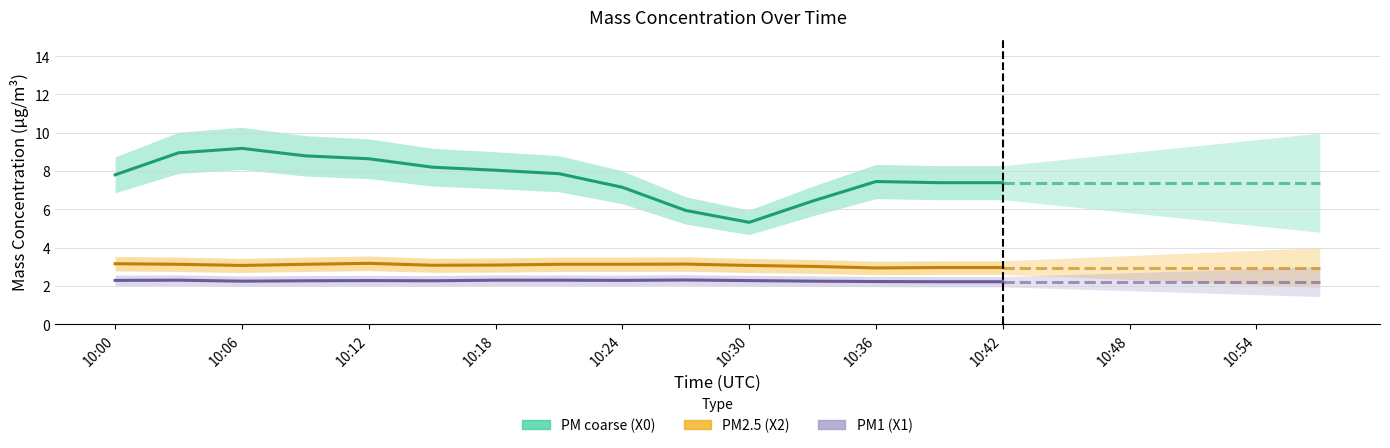

Is this an area chart (filled region under the line)?

No